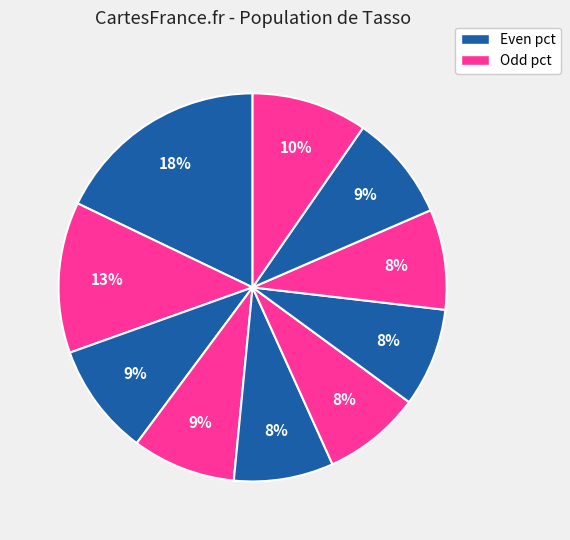

How many segments does this pie chart have?

10